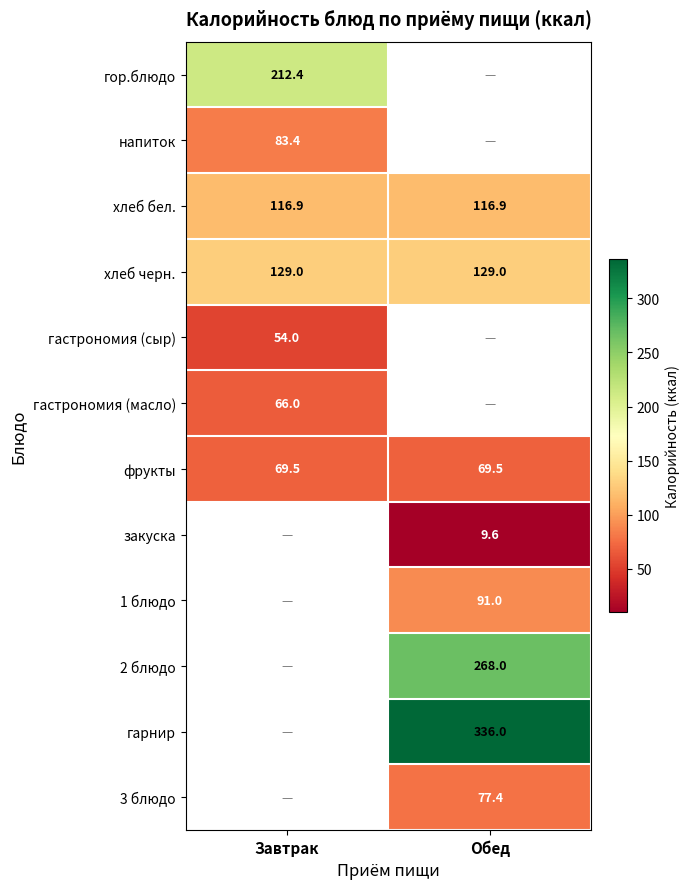

What is the average value of the фрукты series?

69.5